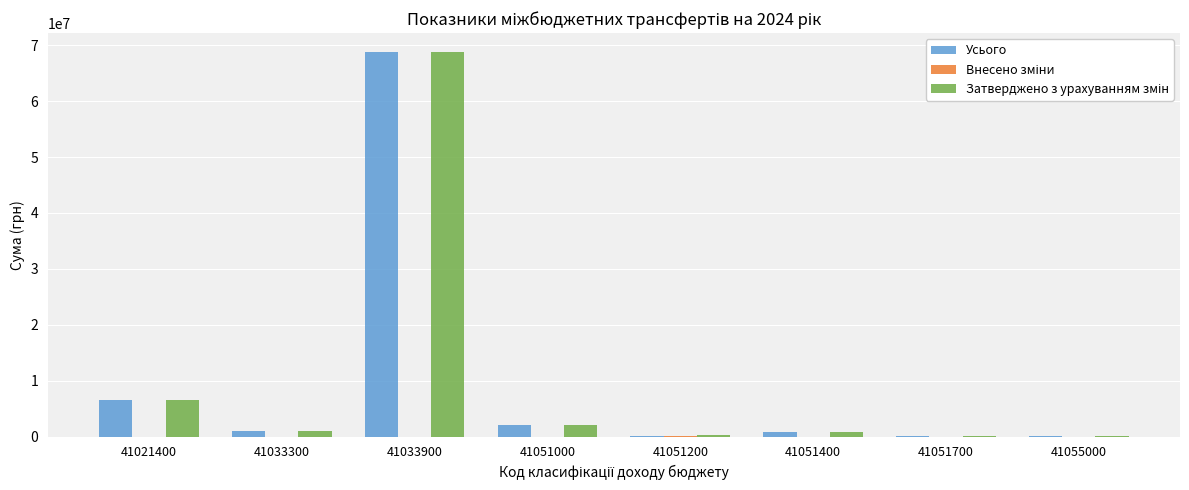

How many categories are shown in the chart?

8